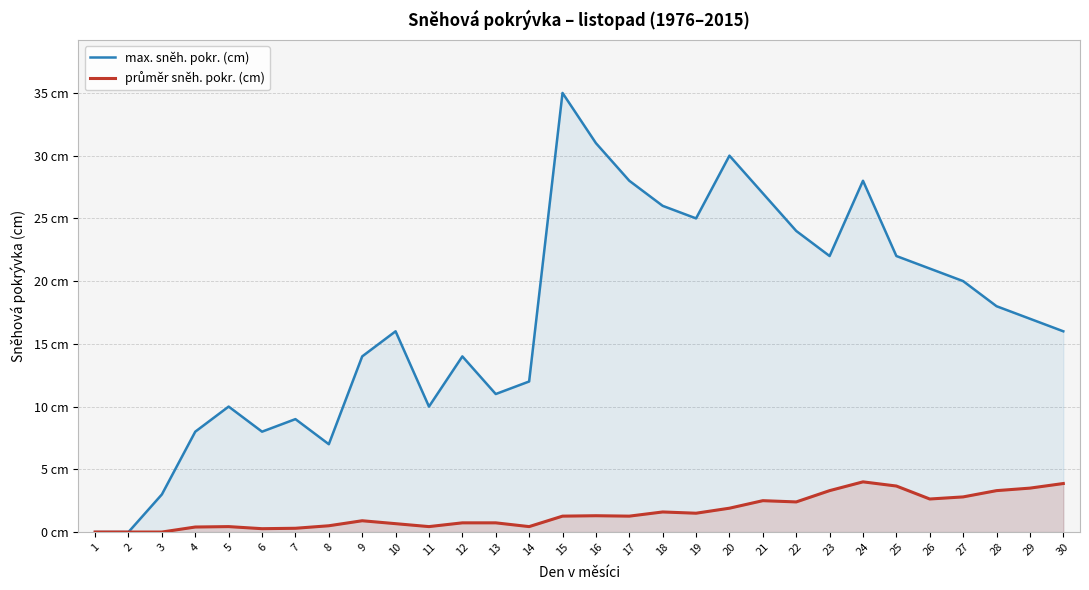

What is the difference between the highest and lowest values at 27?

17.2